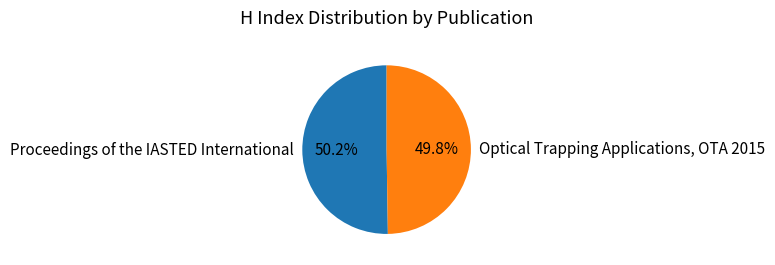

Rank the categories by value from highest to lowest.

Proceedings of the IASTED International, Optical Trapping Applications, OTA 2015